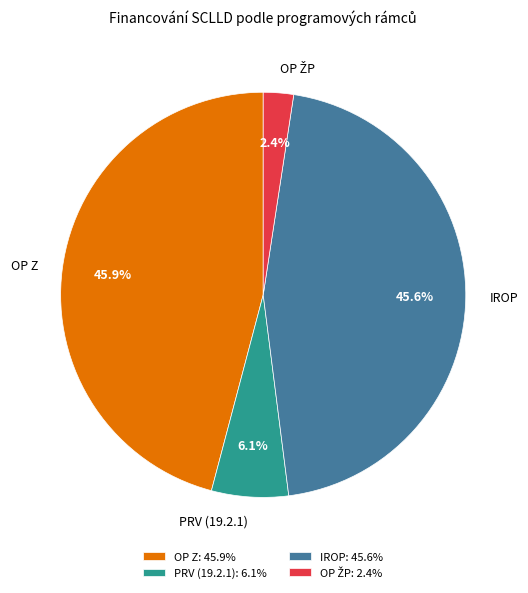

Is there any slice that represents more than half of the pie?

No